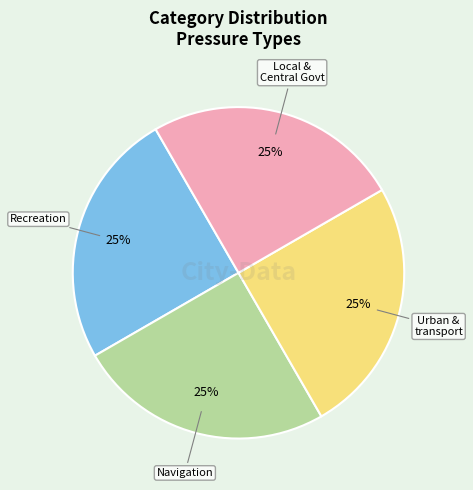

To the nearest percent, what is the average slice percentage?

25%